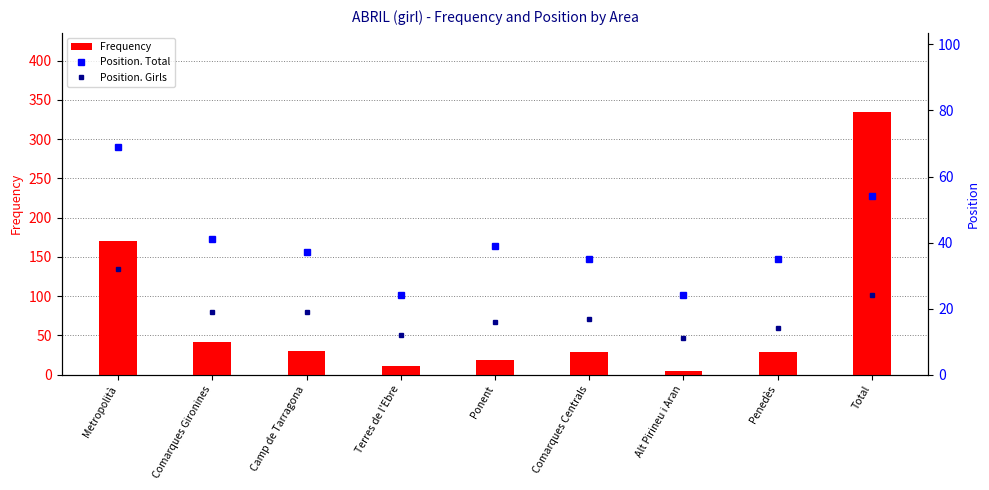

Which series has the largest total across all categories?

Frequency